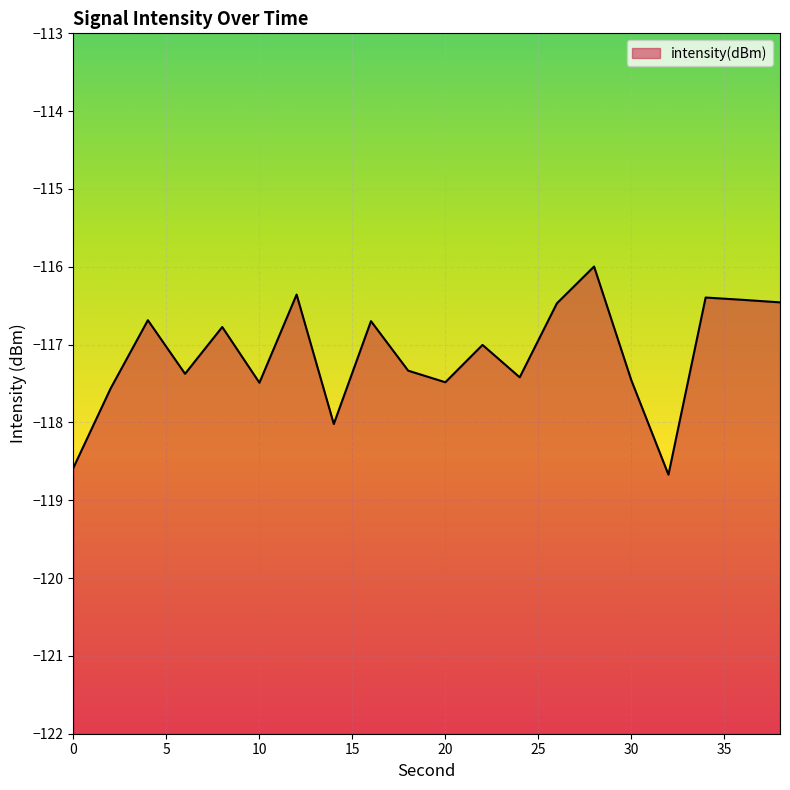

Where is the first local minimum?

6